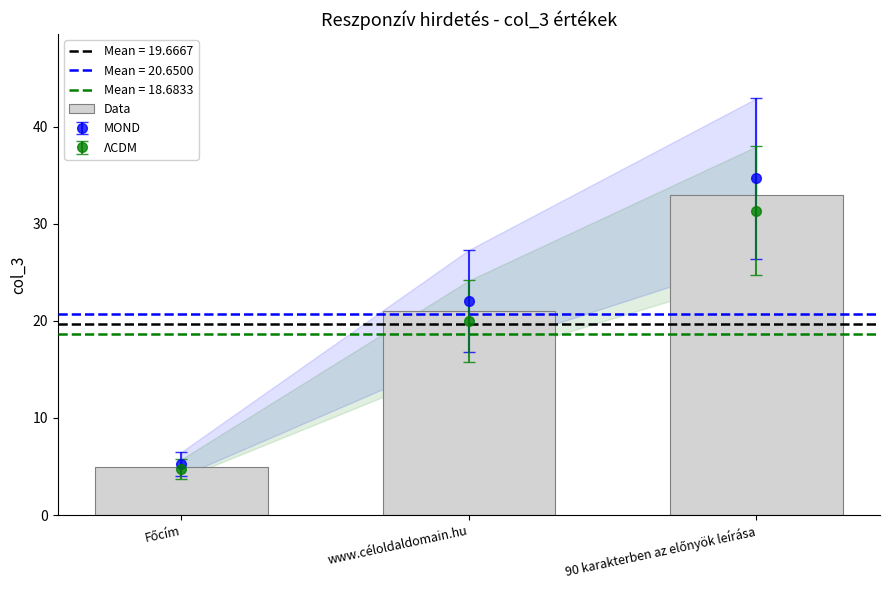

Count the number of values greater than 21.

1